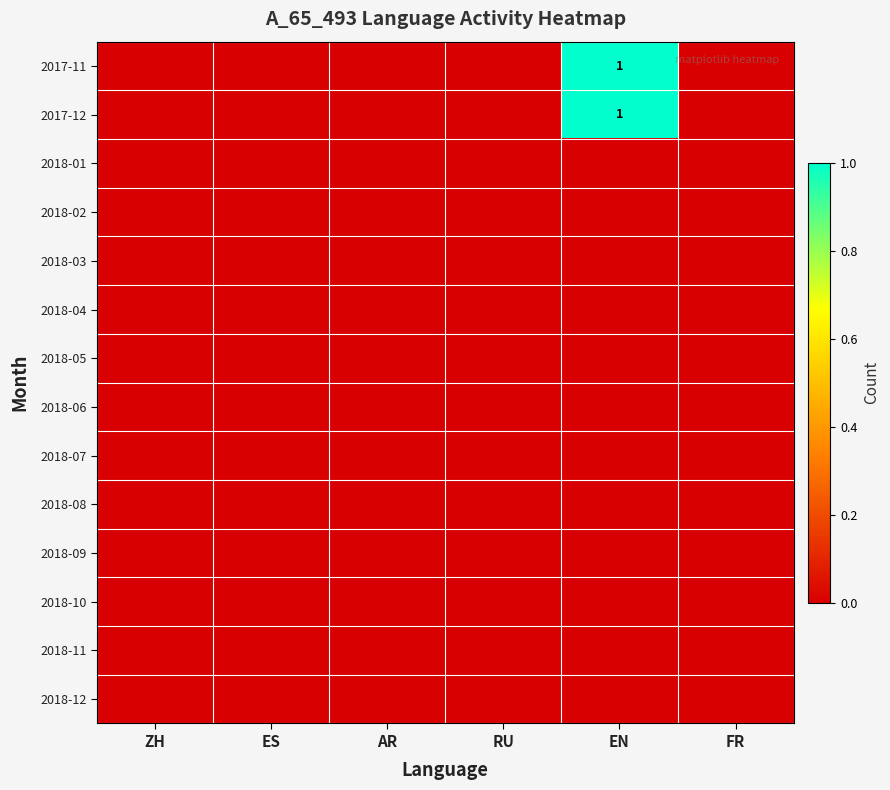

How many data points does each series have?

6